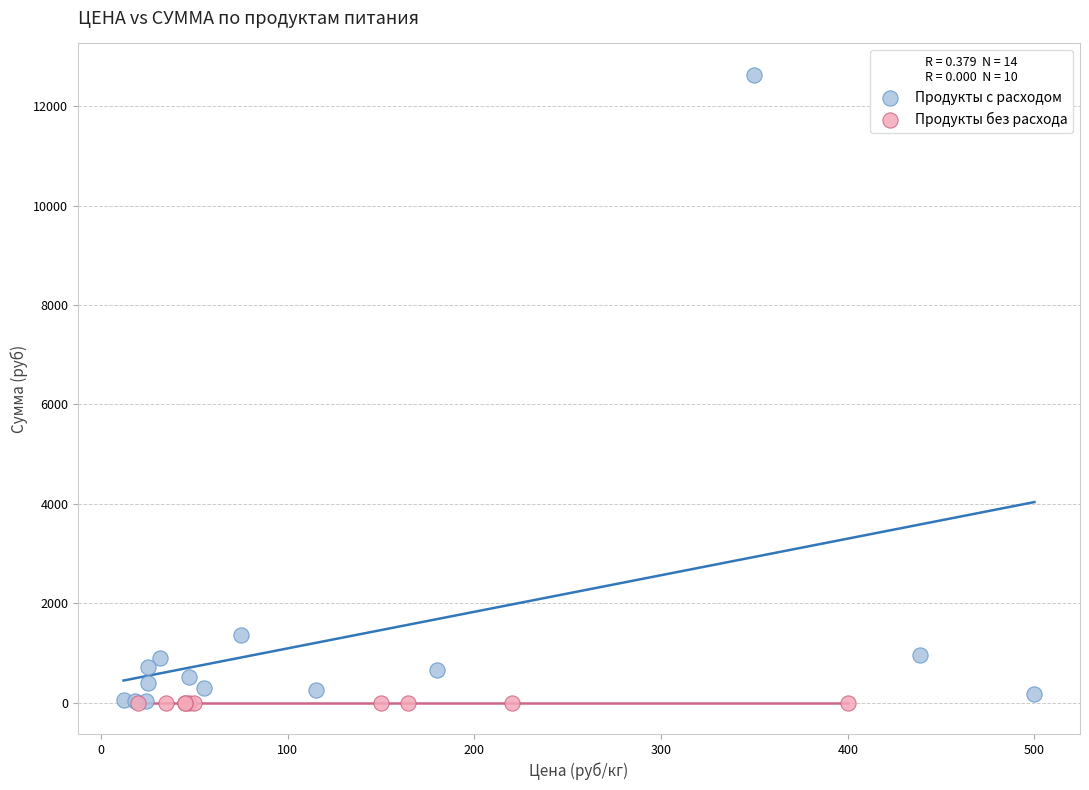

Which series reaches the maximum Y coordinate?

Продукты с расходом